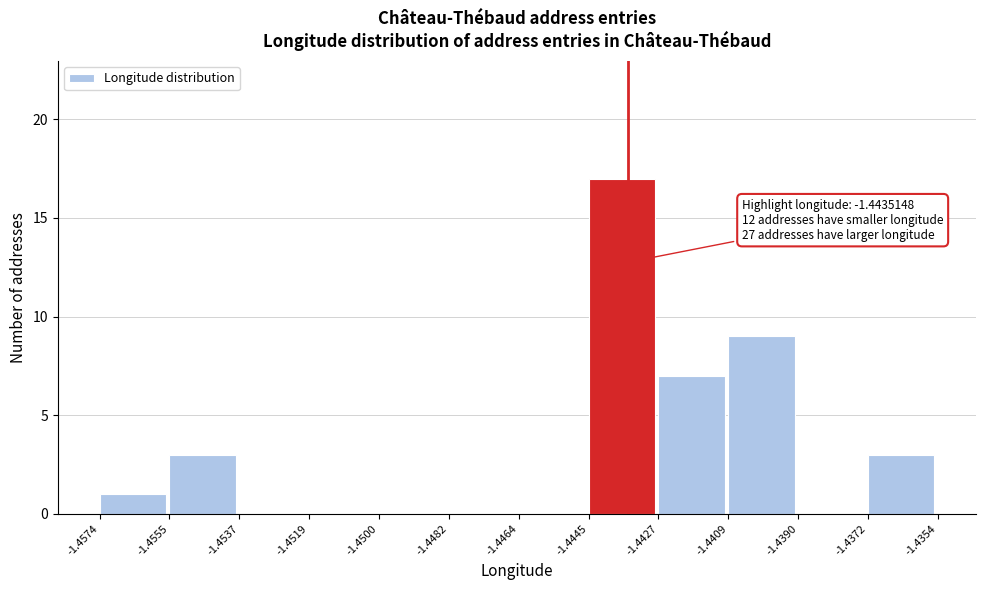

Which range on the x-axis has the tallest bar?

-1.4445 to -1.4427